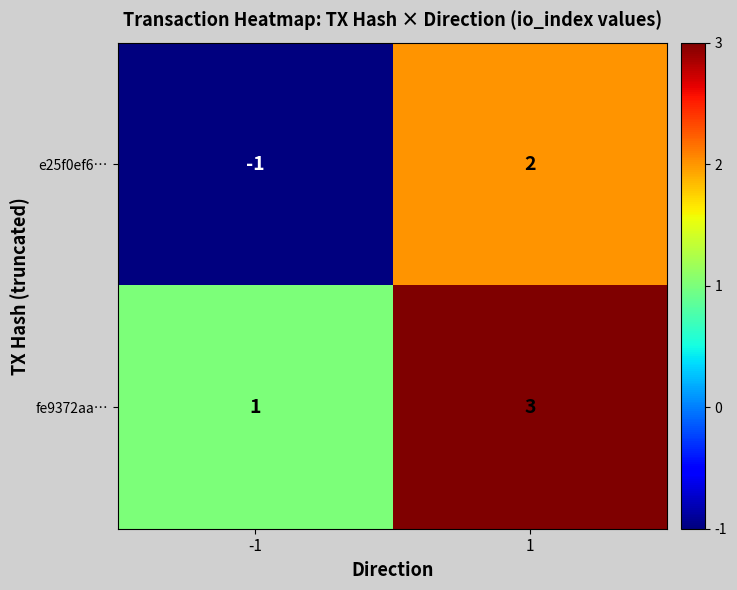

Reading left to right, what are all the values shown in this chart?

e25f0ef6…: -1=-1	1=2
fe9372aa…: -1=1	1=3